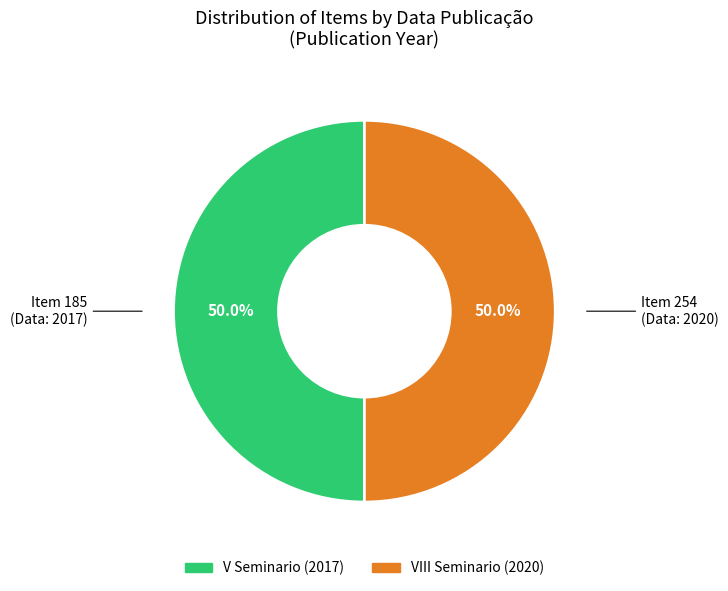

How much of the chart is everything except V Seminario (2017)?

50.0%